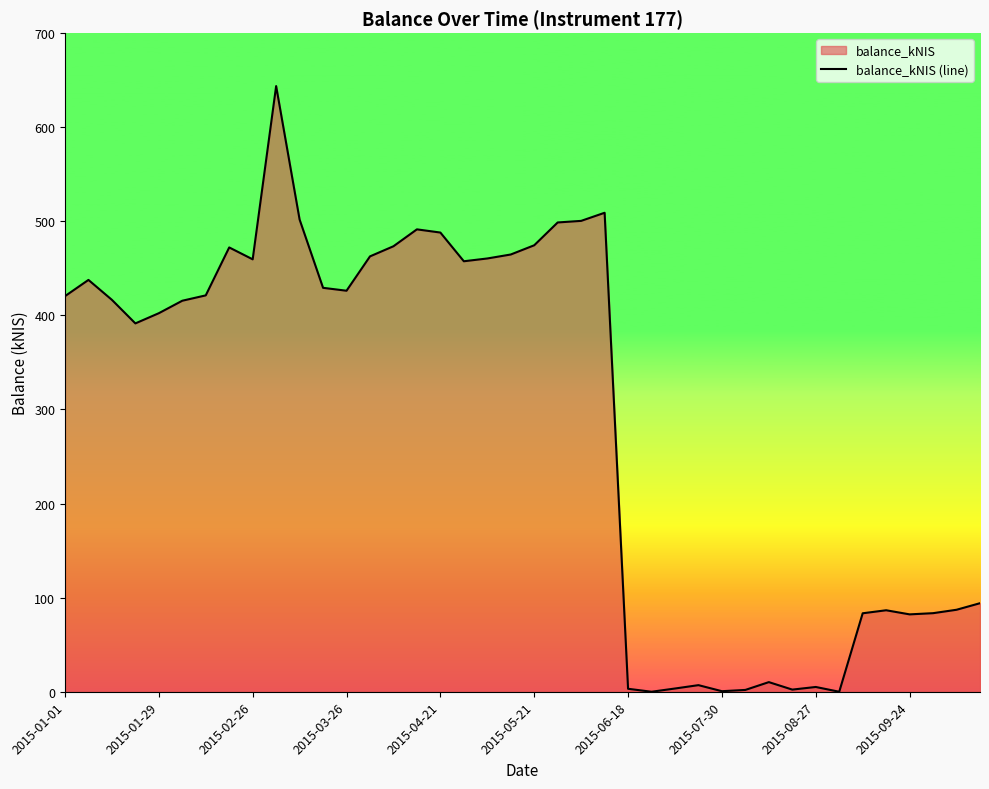

What position from the right is 35?

5